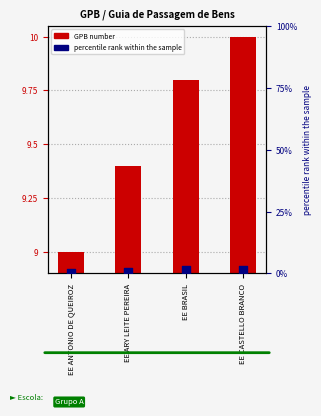

Which series reaches the minimum Y coordinate?

percentile rank within the sample